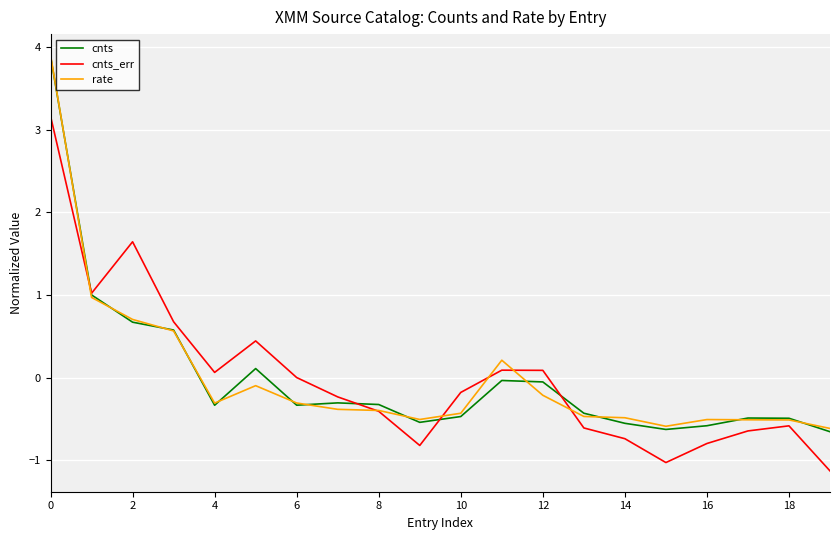

Which series has the widest spread of values?

cnts